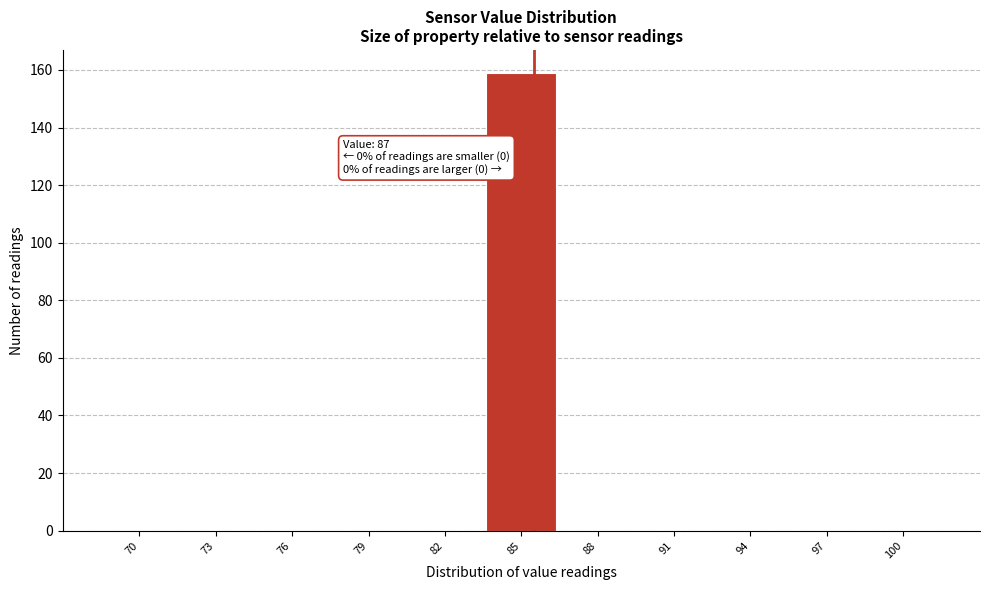

Reading left to right, list all the values displayed in this chart.

70=0	73=0	76=0	79=0	82=0	85=159	88=0	91=0	94=0	97=0	100=0